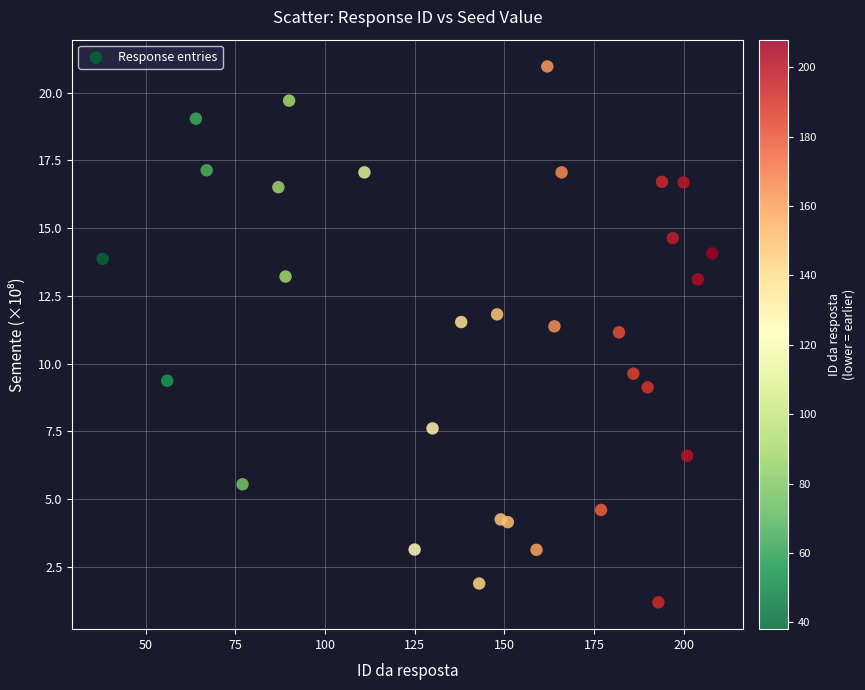

What is the range of X values (max minus min)?

170.0